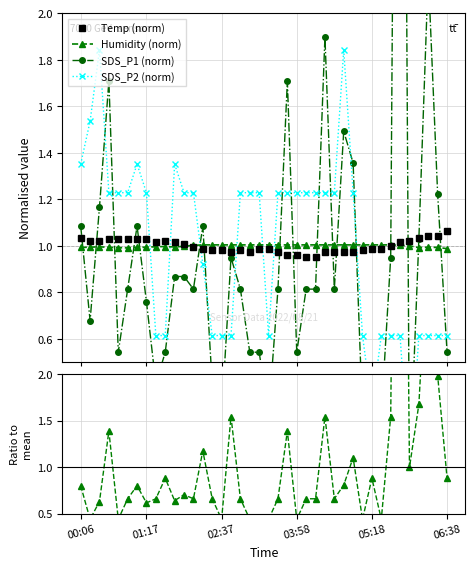

Is the value of SDS_P1/SDS_P2 at 36 greater than the value of SDS_P2 (norm) at 21?

Yes